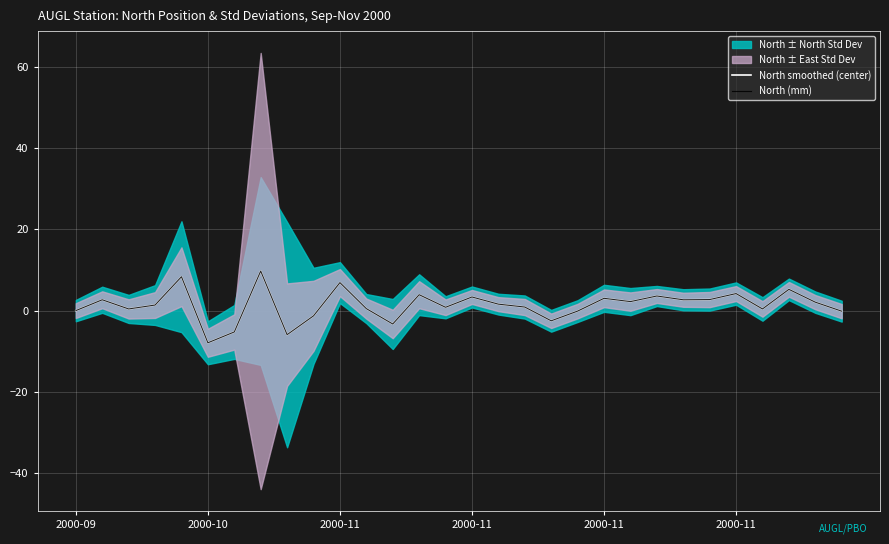

What is the difference between the maximum and second lowest values in the North smoothed (center) series?

15.7